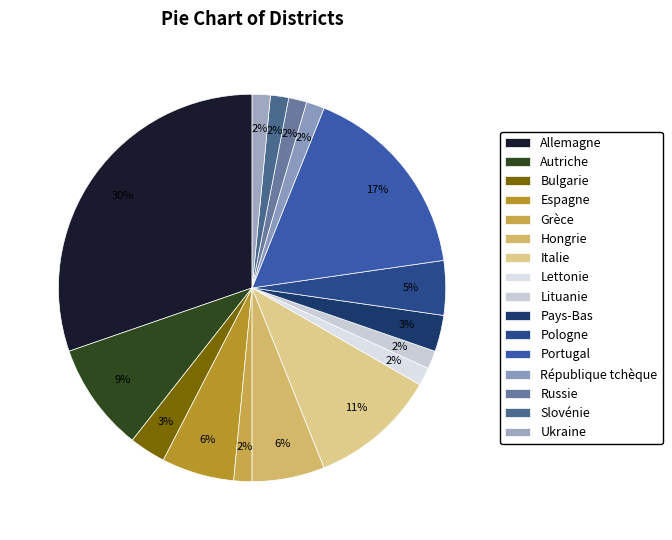

To the nearest percent, what percentage of the pie is Slovénie?

2%